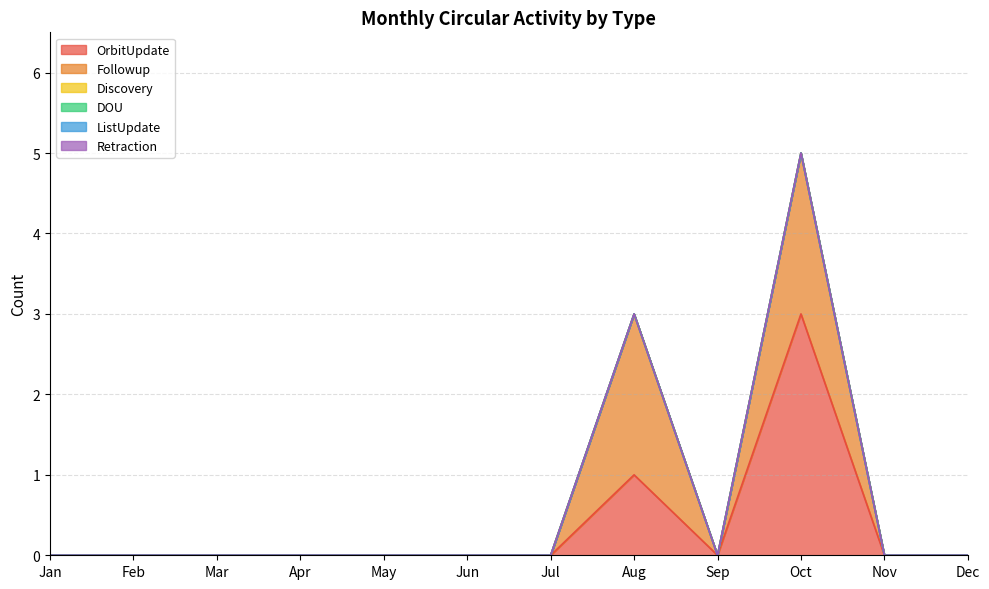

Reading left to right, transcribe all the data shown in this chart.

OrbitUpdate: Jan=0	Feb=0	Mar=0	Apr=0	May=0	Jun=0	Jul=0	Aug=1	Sep=0	Oct=3	Nov=0	Dec=0
Followup: Jan=0	Feb=0	Mar=0	Apr=0	May=0	Jun=0	Jul=0	Aug=2	Sep=0	Oct=2	Nov=0	Dec=0
Discovery: Jan=0	Feb=0	Mar=0	Apr=0	May=0	Jun=0	Jul=0	Aug=0	Sep=0	Oct=0	Nov=0	Dec=0
DOU: Jan=0	Feb=0	Mar=0	Apr=0	May=0	Jun=0	Jul=0	Aug=0	Sep=0	Oct=0	Nov=0	Dec=0
ListUpdate: Jan=0	Feb=0	Mar=0	Apr=0	May=0	Jun=0	Jul=0	Aug=0	Sep=0	Oct=0	Nov=0	Dec=0
Retraction: Jan=0	Feb=0	Mar=0	Apr=0	May=0	Jun=0	Jul=0	Aug=0	Sep=0	Oct=0	Nov=0	Dec=0